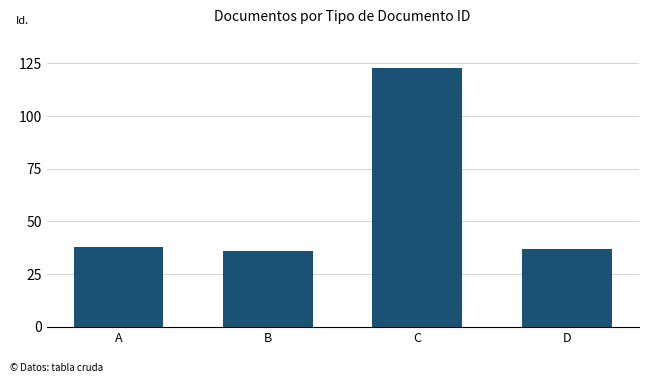

Reading left to right, list all the values displayed in this chart.

38	36	123	37